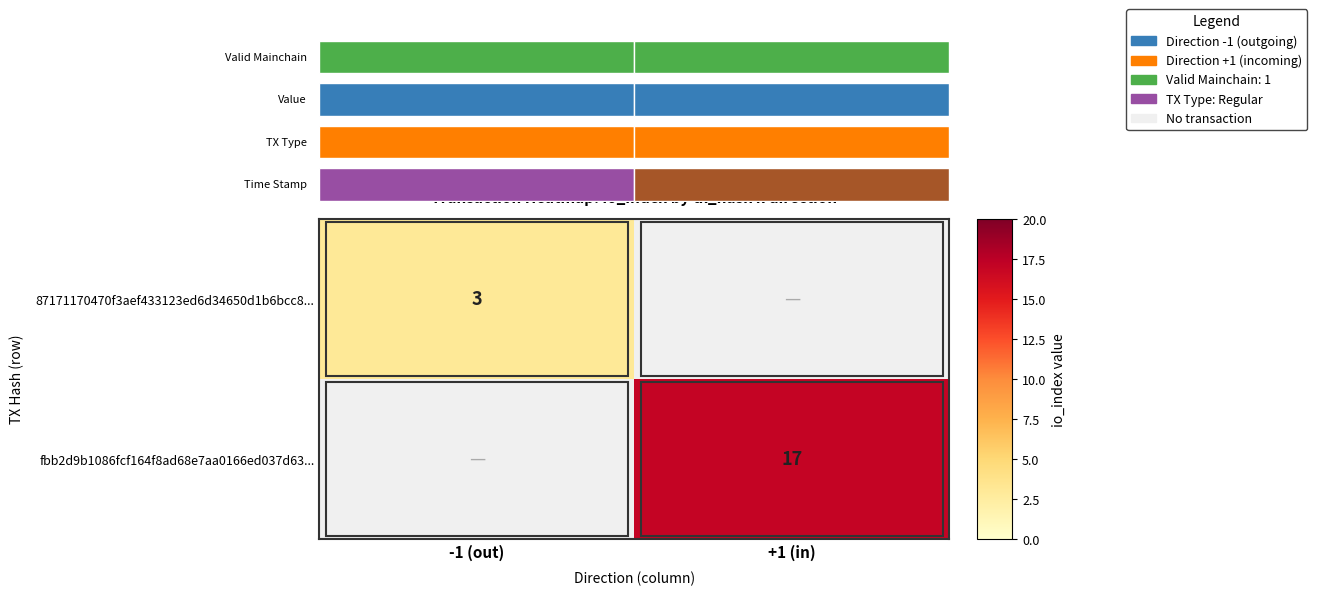

List the labels in order of 87171170470f3aef433123ed6d34650d1b6bcc8... value, largest first.

-1 (out), +1 (in)